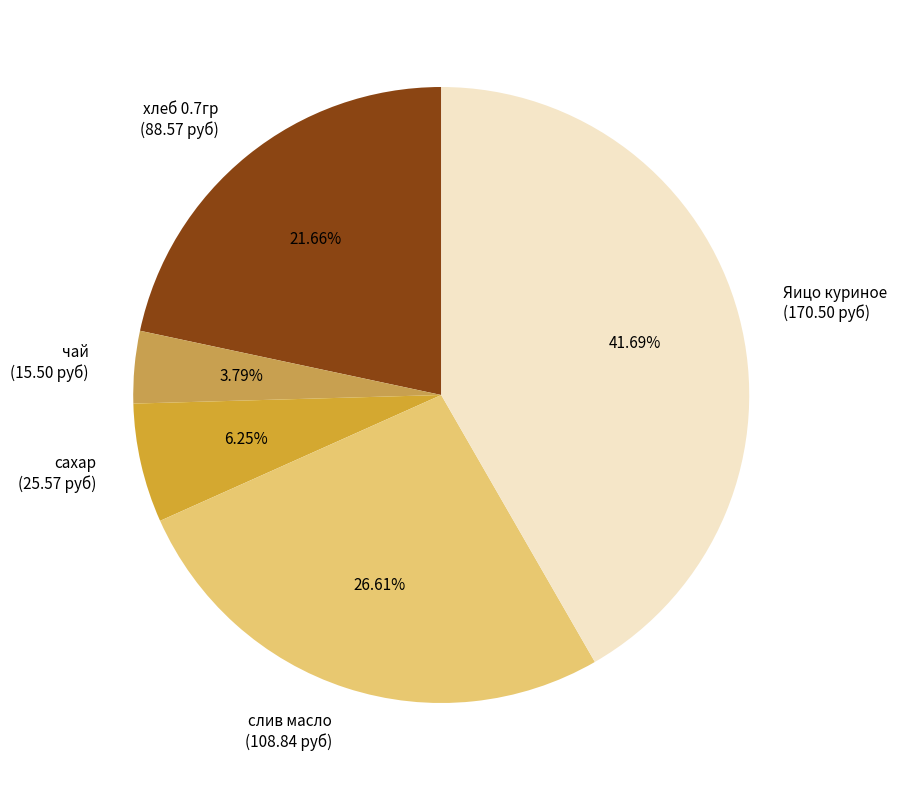

What is the largest slice in the pie chart?

Яицо куриное